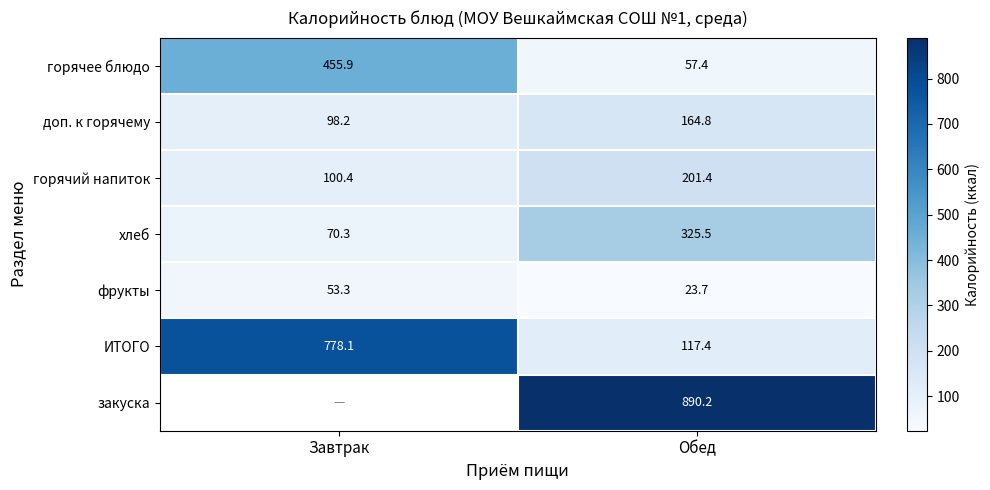

At Обед, list the series in order from smallest to largest.

фрукты, горячее блюдо, ИТОГО, доп. к горячему, горячий напиток, хлеб, закуска